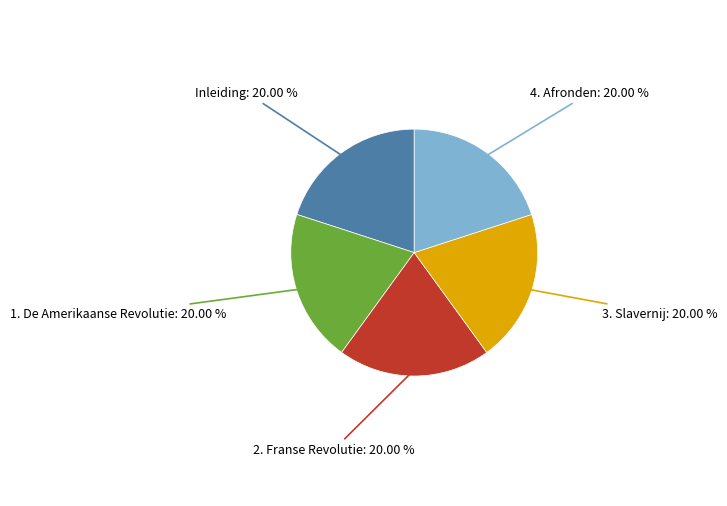

Does 3. Slavernij account for over 50% of the chart?

No